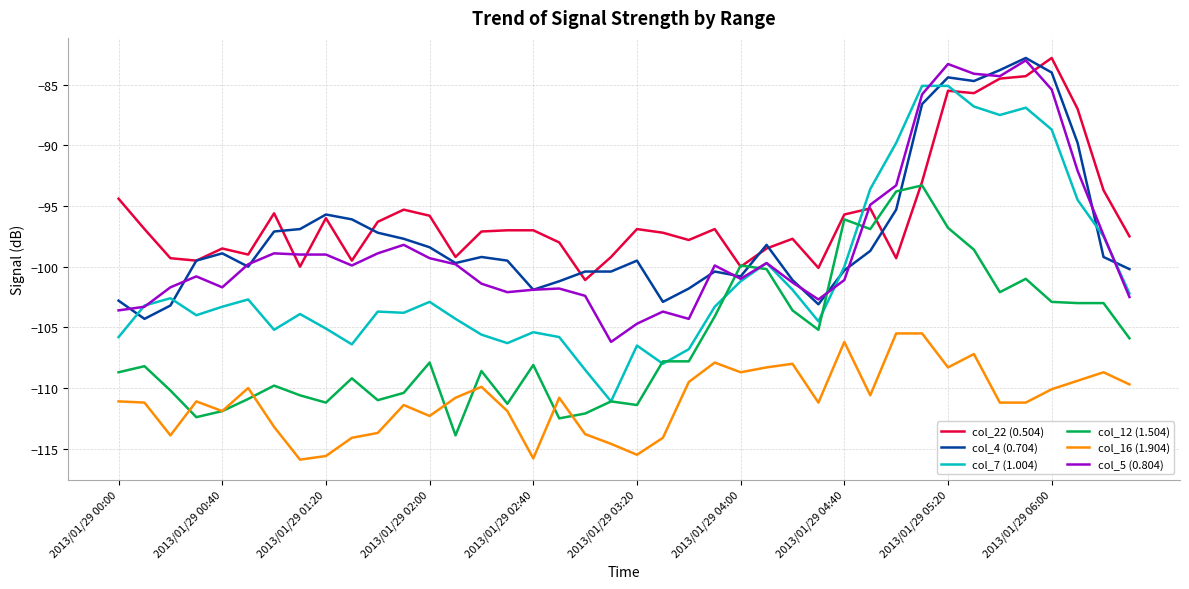

Which series has the largest total across all categories?

col_22 (0.504)